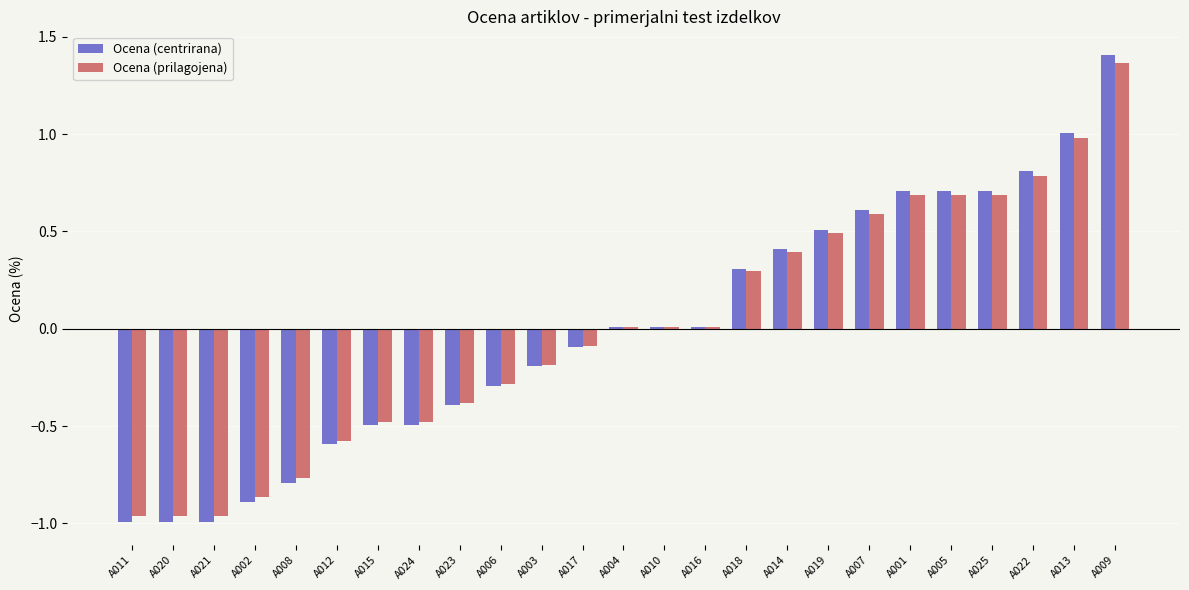

At which category does the chart reach its peak across all series?

A009